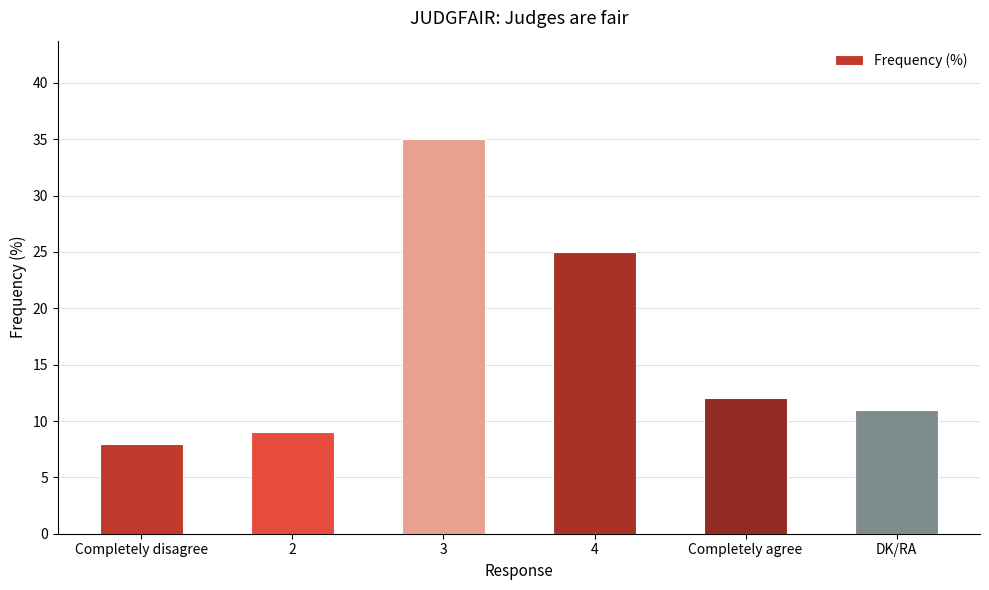

What is the label of the 1st bar from the left?

Completely disagree